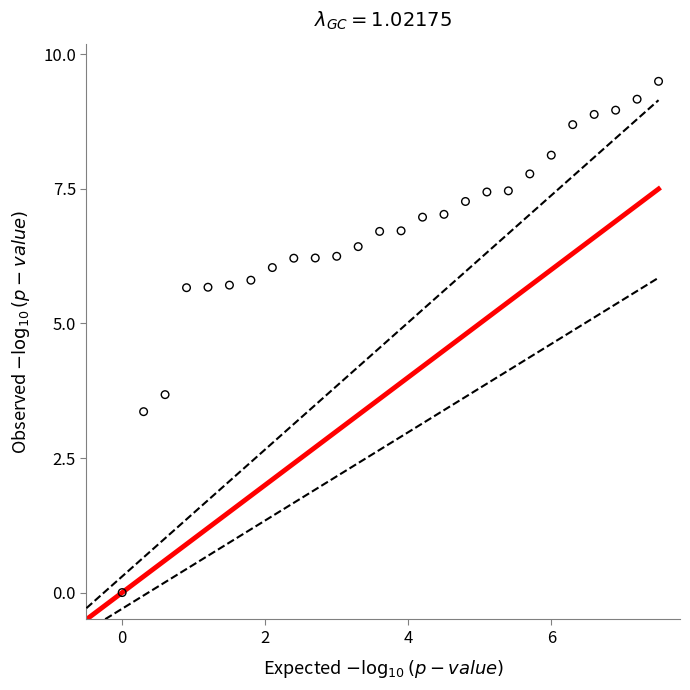

What is the range of X values (max minus min)?

7.5